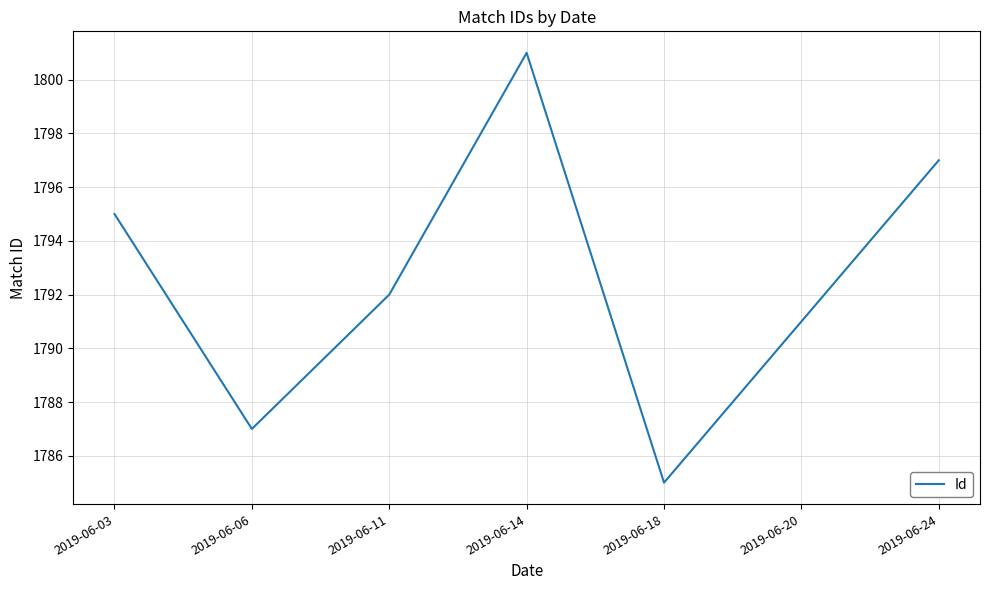

Between 2019-06-06 and 2019-06-03, which is larger?

2019-06-03